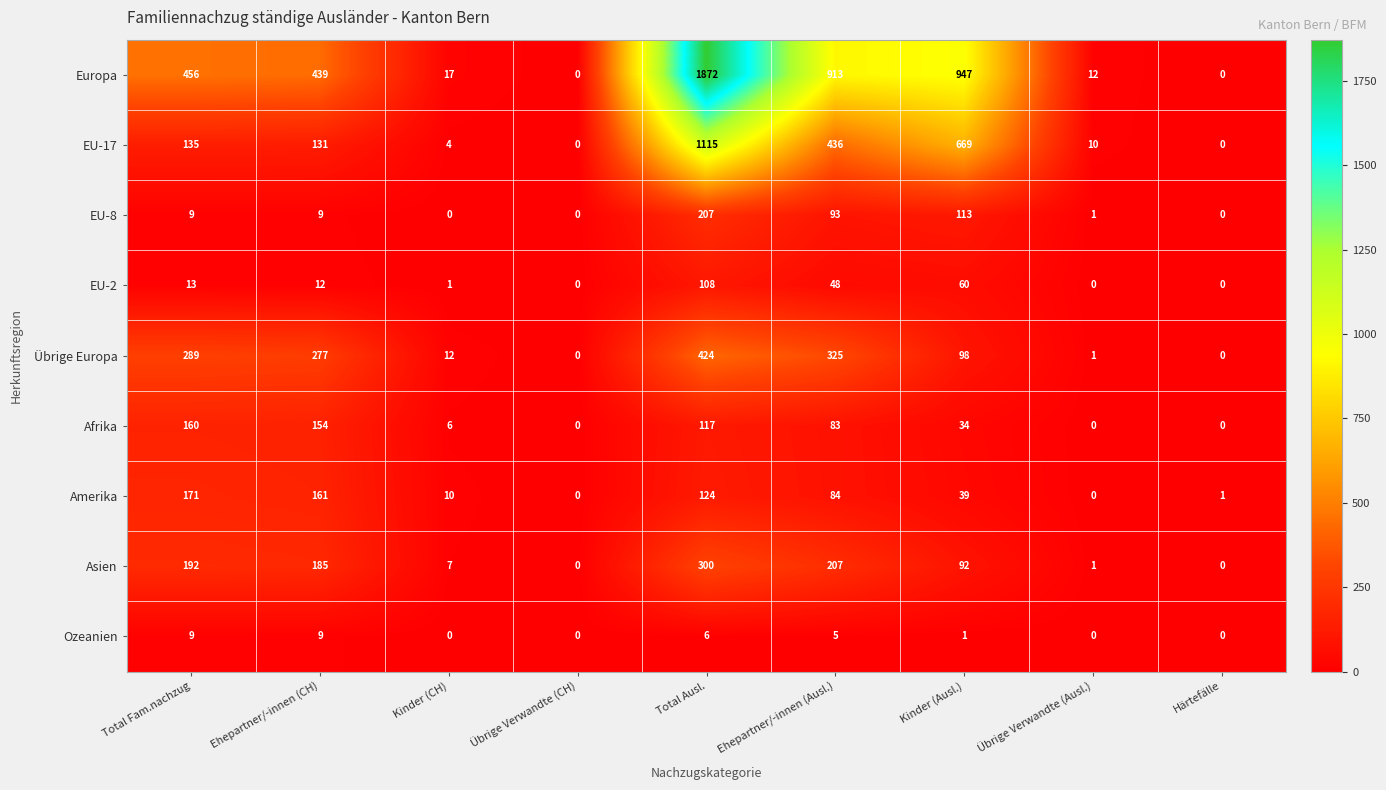

The EU-17 series shows 131 at Ehepartner/-innen (CH). True or false?

True